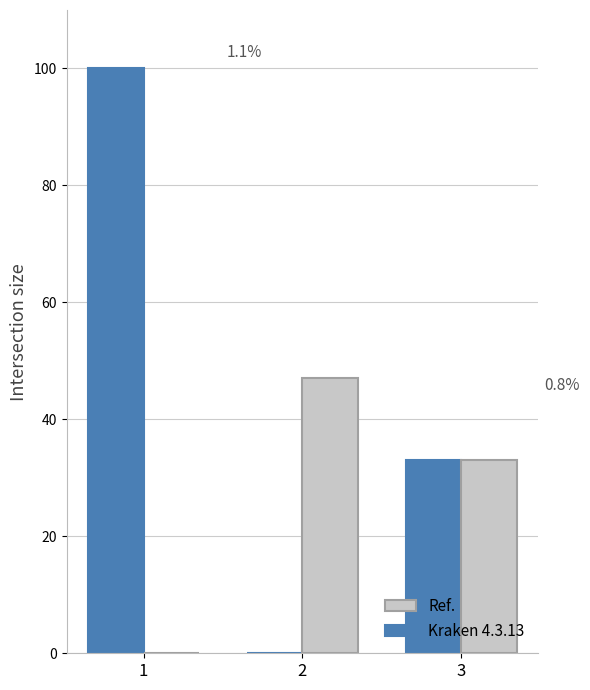

Which series has the widest spread of values?

Kraken 4.3.13